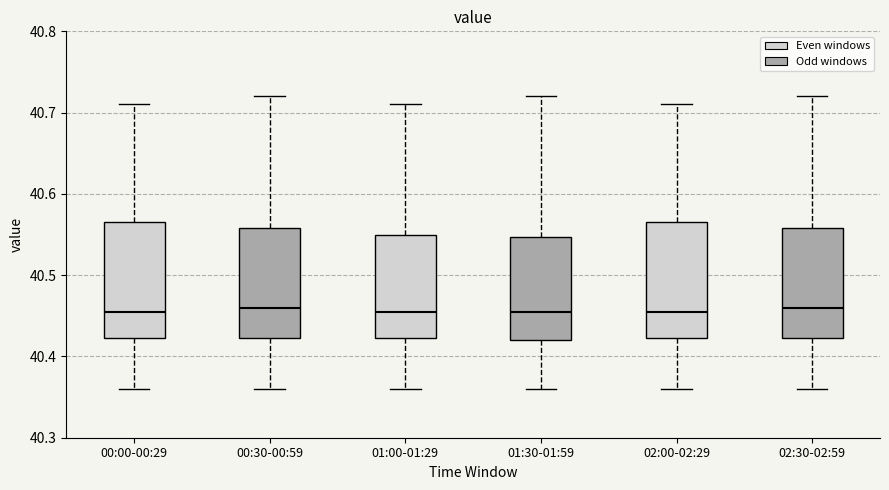

Reading left to right, read every box against the y-axis: the position of its median line, the range the box covers, and the ends of its whiskers. The values are not printed on the chart, so give them approximately, as read against the axis.

00:00-00:29: median 40.46, box 40.42 to 40.57, whiskers 40.36 to 40.71
00:30-00:59: median 40.46, box 40.42 to 40.56, whiskers 40.36 to 40.72
01:00-01:29: median 40.46, box 40.42 to 40.55, whiskers 40.36 to 40.71
01:30-01:59: median 40.46, box 40.42 to 40.55, whiskers 40.36 to 40.72
02:00-02:29: median 40.46, box 40.42 to 40.57, whiskers 40.36 to 40.71
02:30-02:59: median 40.46, box 40.42 to 40.56, whiskers 40.36 to 40.72